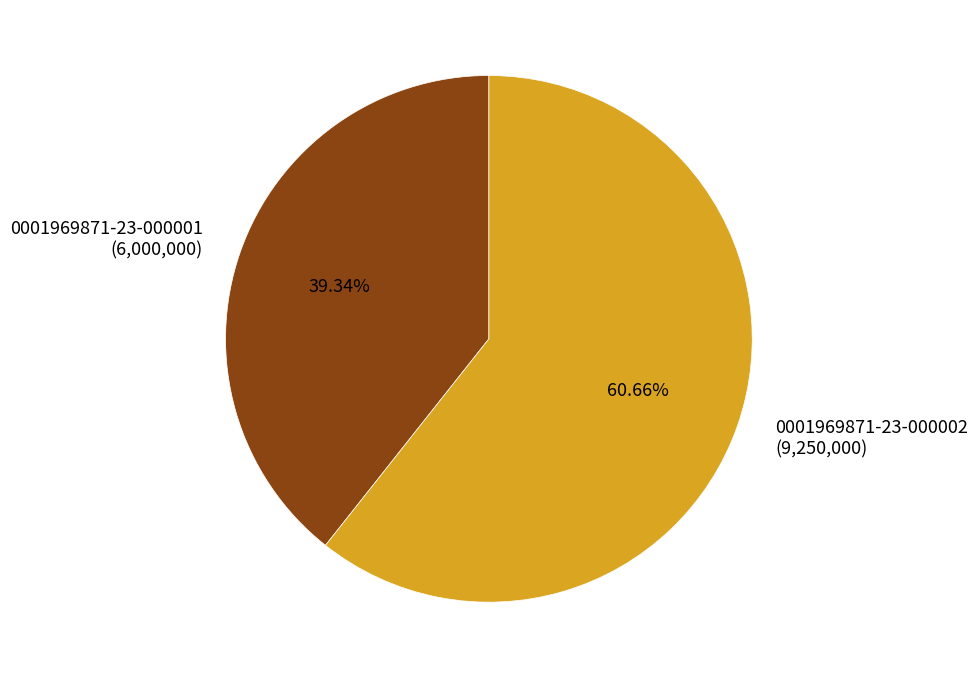

What percentage is the 0001969871-23-000002 slice, to the nearest percent?

61%